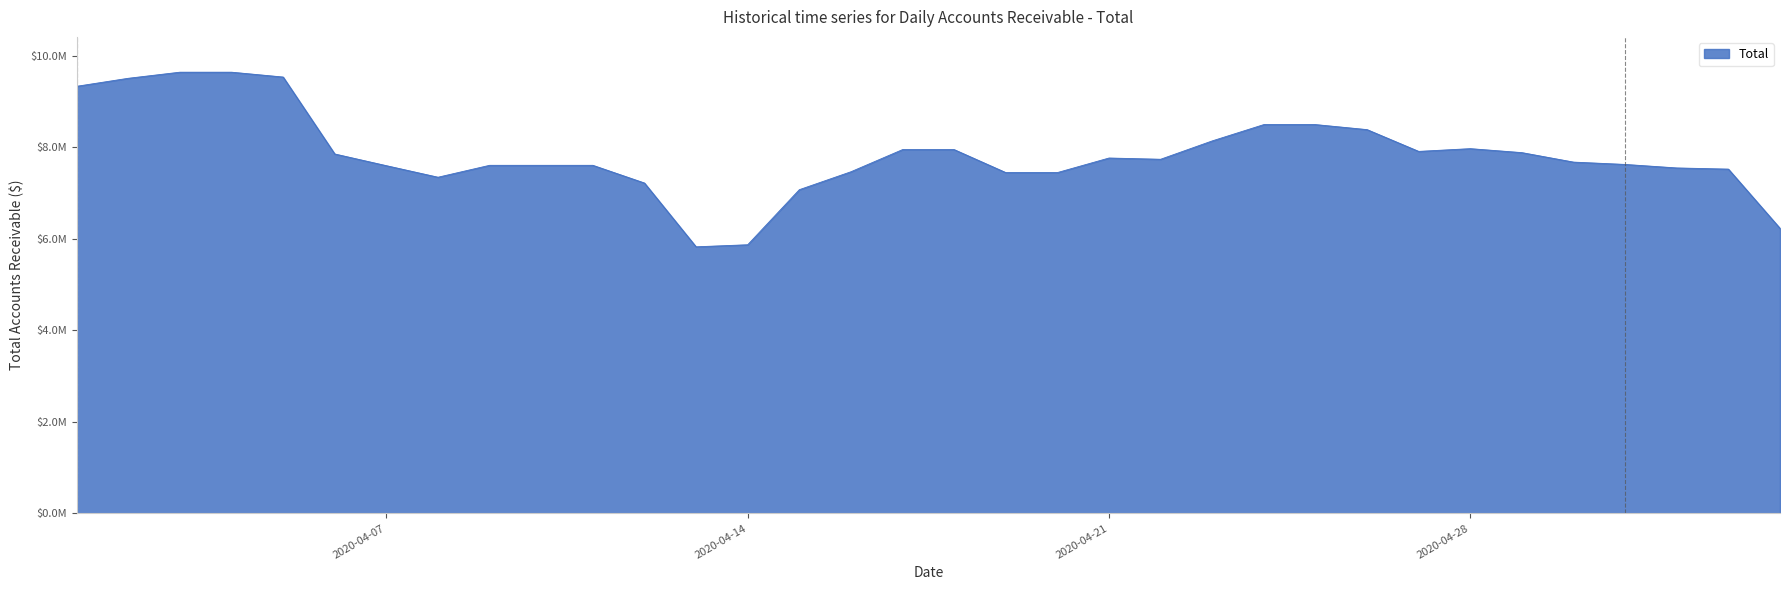

Rank the categories by value from highest to lowest.

2020-04-03, 2020-04-04, 2020-04-05, 2020-04-02, 2020-04-01, 2020-04-24, 2020-04-25, 2020-04-26, 2020-04-23, 2020-04-28, 2020-04-17, 2020-04-18, 2020-04-27, 2020-04-29, 2020-04-06, 2020-04-21, 2020-04-22, 2020-04-30, 2020-05-01, 2020-04-09, 2020-04-10, 2020-04-11, 2020-04-07, 2020-05-02, 2020-05-03, 2020-04-16, 2020-04-19, 2020-04-20, 2020-04-08, 2020-04-12, 2020-04-15, 2020-05-04, 2020-04-14, 2020-04-13